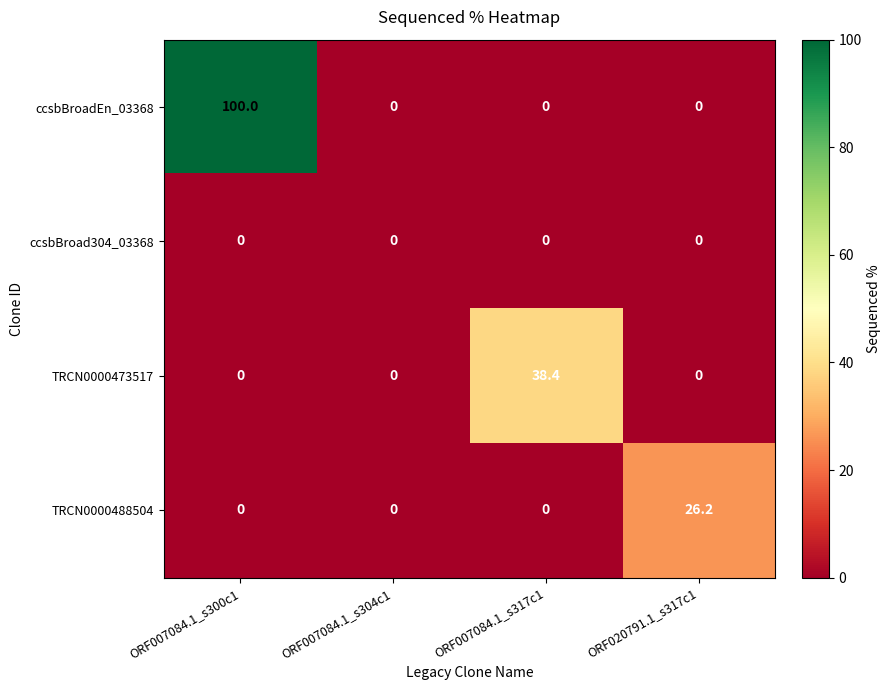

True or false: TRCN0000473517 has a value of 0.0 at ORF007084.1_s304c1.

True